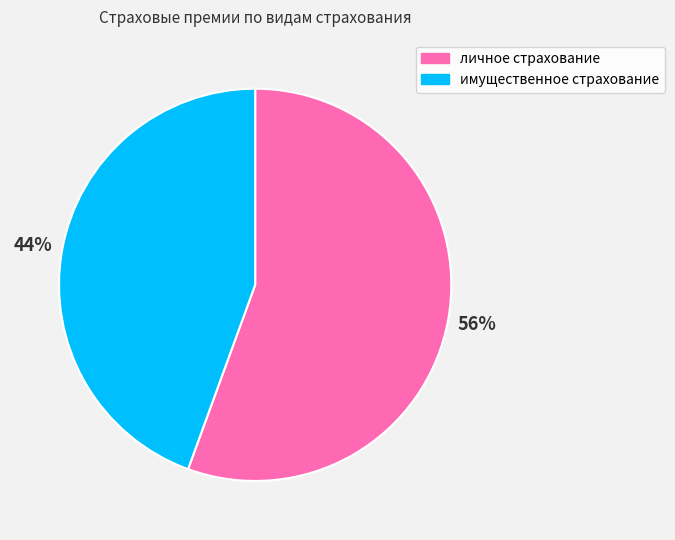

To the nearest percent, what portion does имущественное страхование represent?

44%